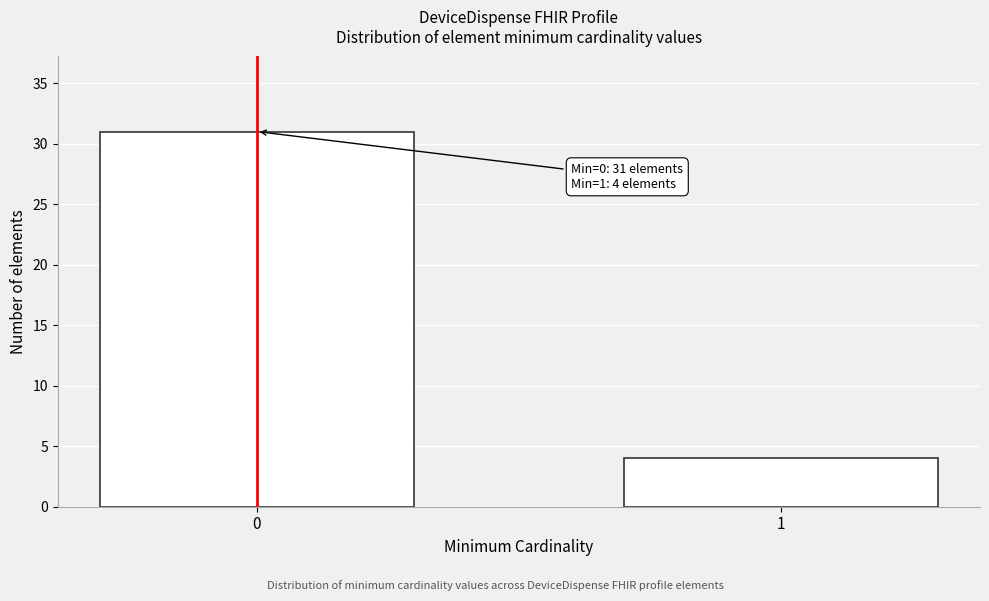

Reading left to right, extract all data points from this chart.

31	4